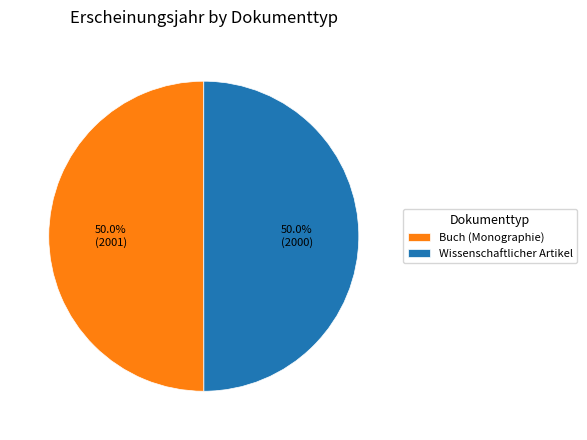

Approximately how many times larger is the value at Buch (Monographie) compared to Wissenschaftlicher Artikel?

1.0